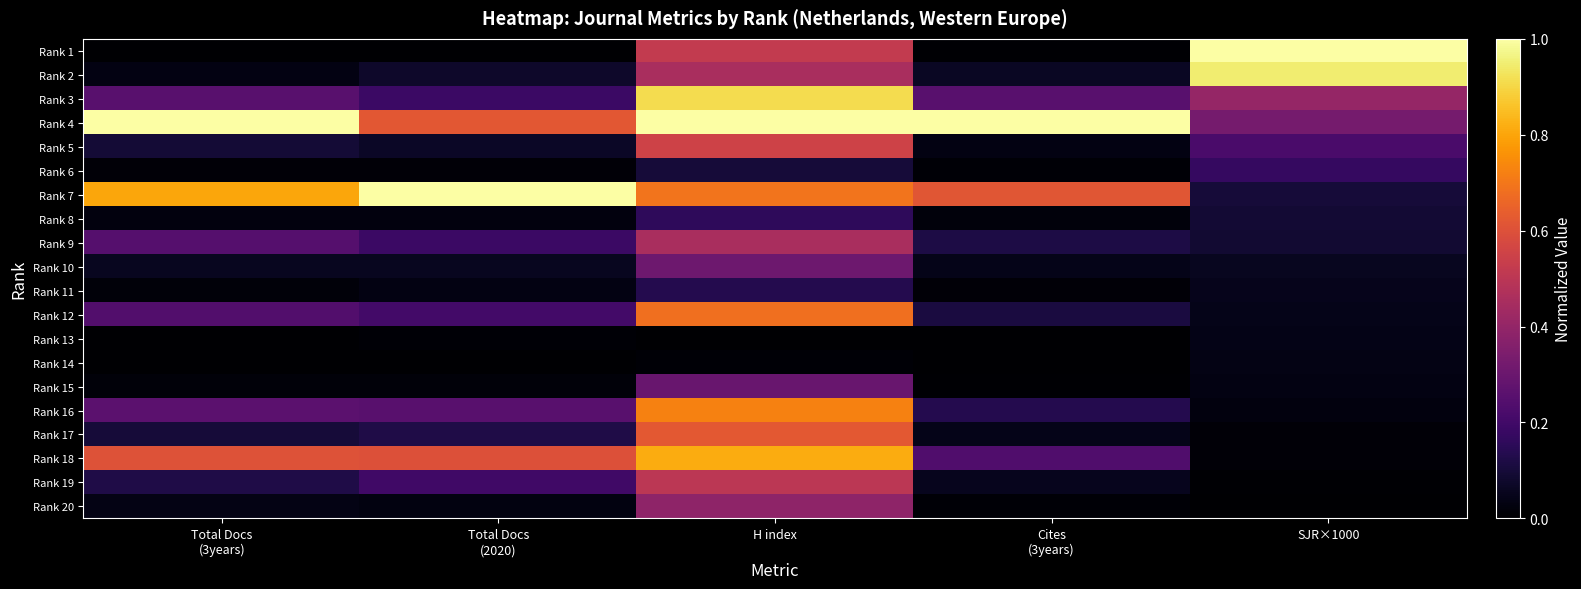

Count the number of data series in this chart.

20